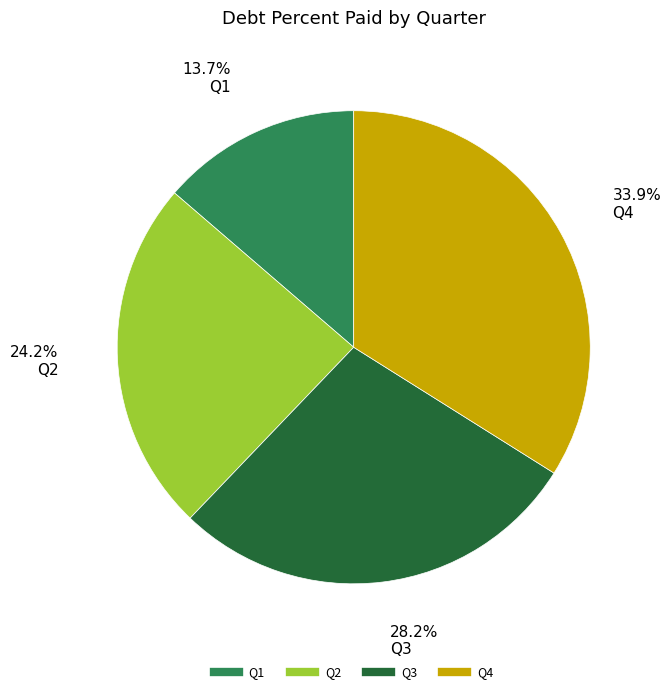

What portion of the pie excludes Q2?

75.8%